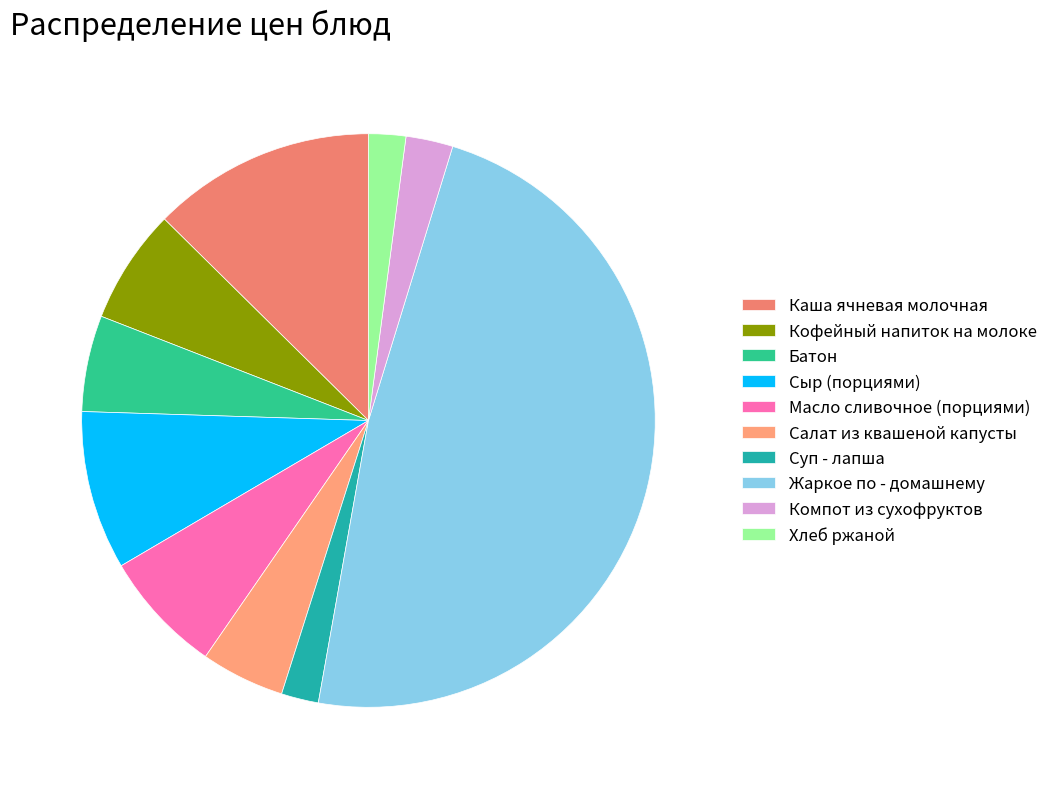

Is there a majority slice in this chart?

No